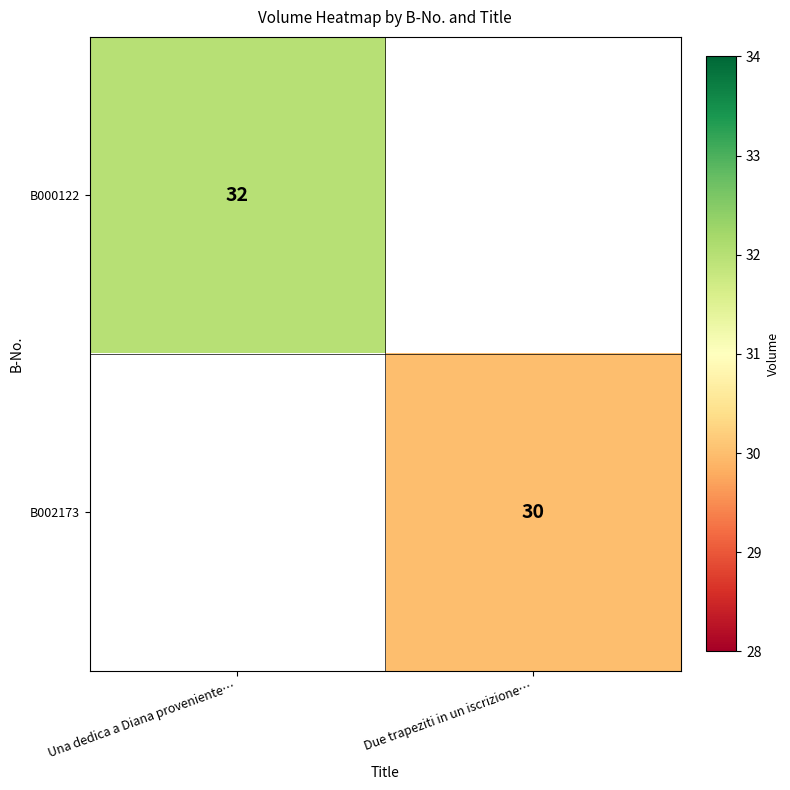

True or false: B002173 has a value of 30 at Due trapeziti in un iscrizione….

True